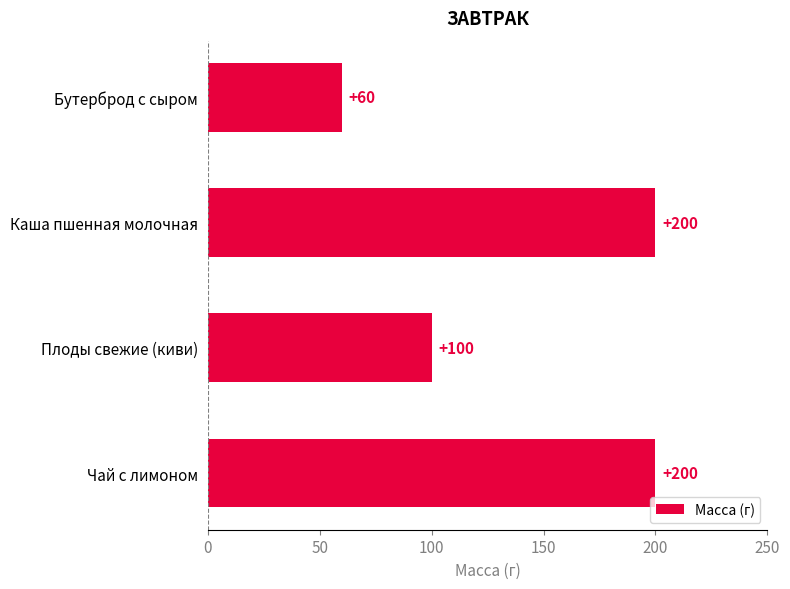

What is the greatest value displayed?

200